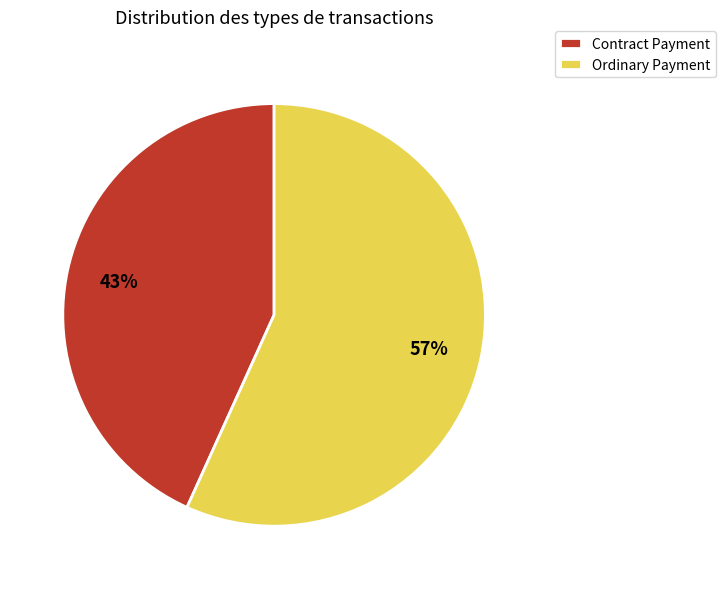

True or false: Contract Payment accounts for 43% of the total.

True